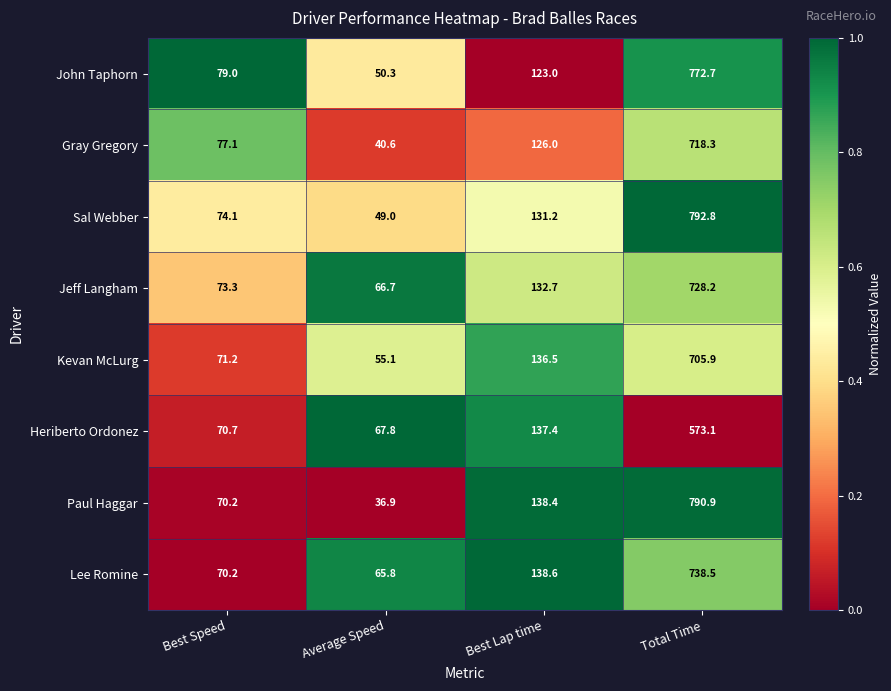

What is the sum of all Sal Webber values?

1047.1